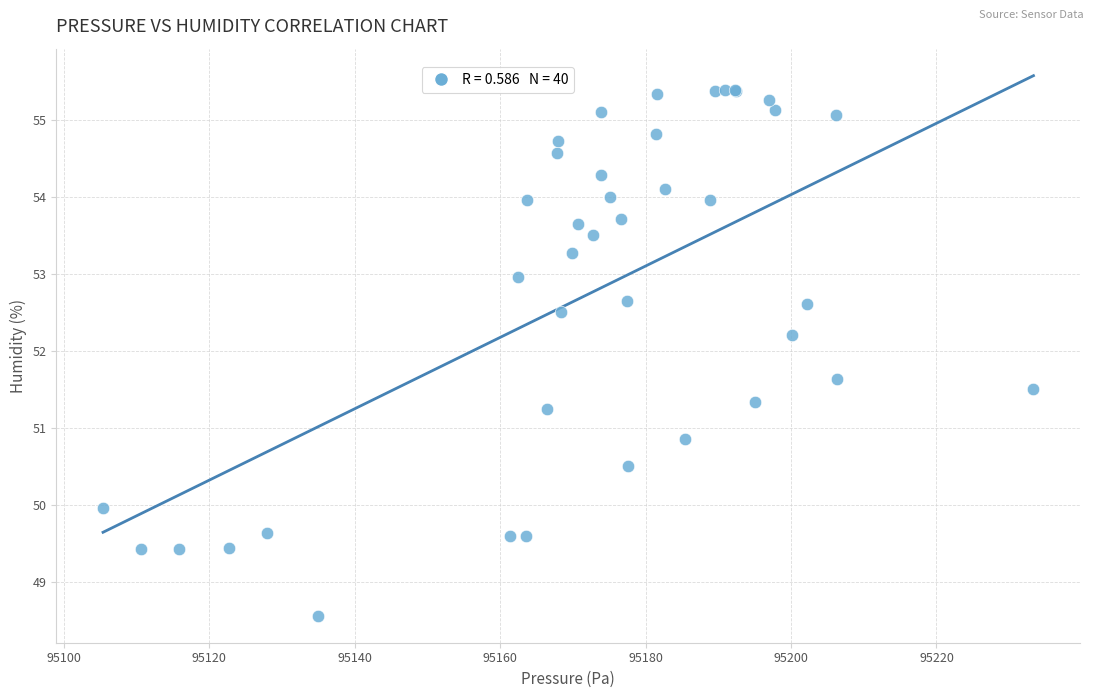

What Y value in the scatter plot is closest to 51?

50.9